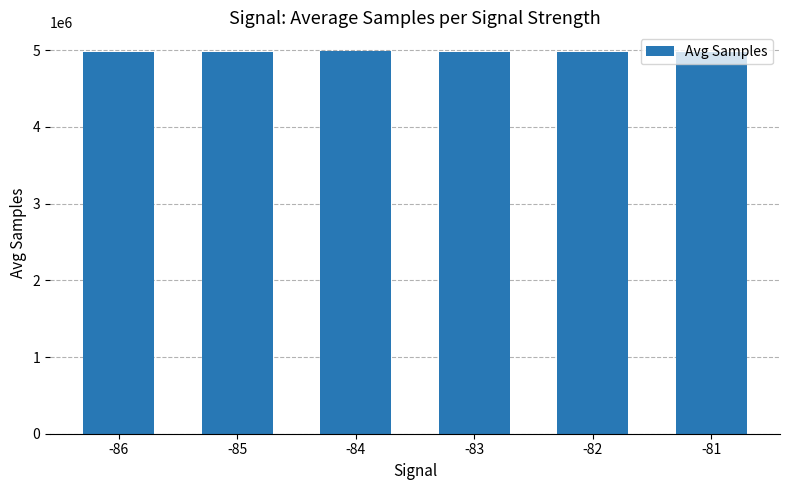

What is the value of the 2nd bar from the left?

4978609.5